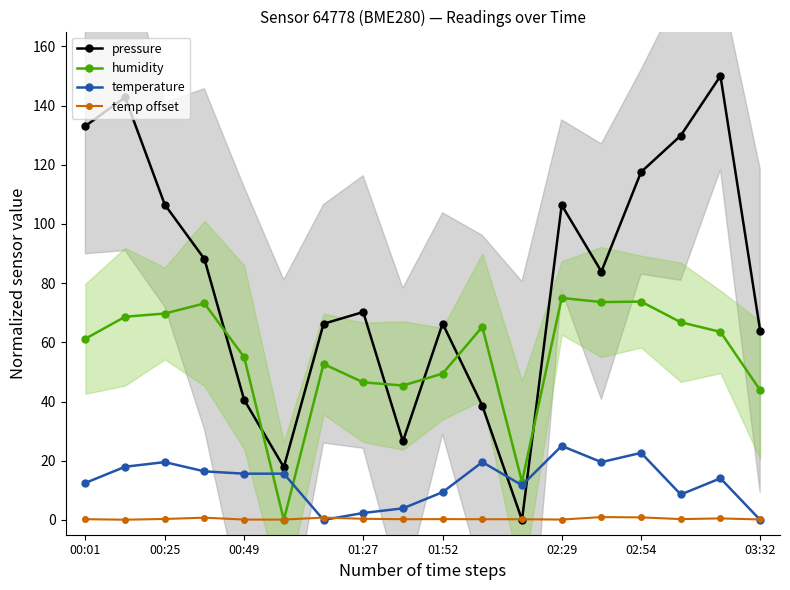

What is the label of the 12th point from the left?

11